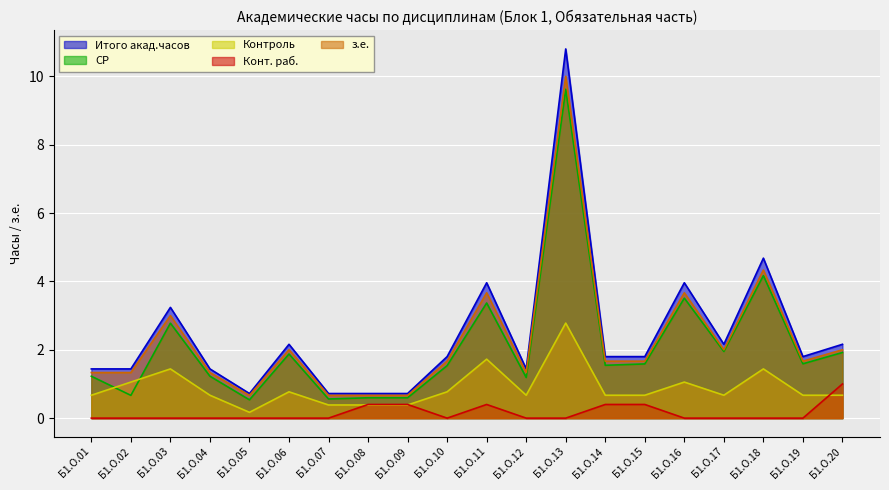

At which category is the sum across all series the highest?

Б1.О.13